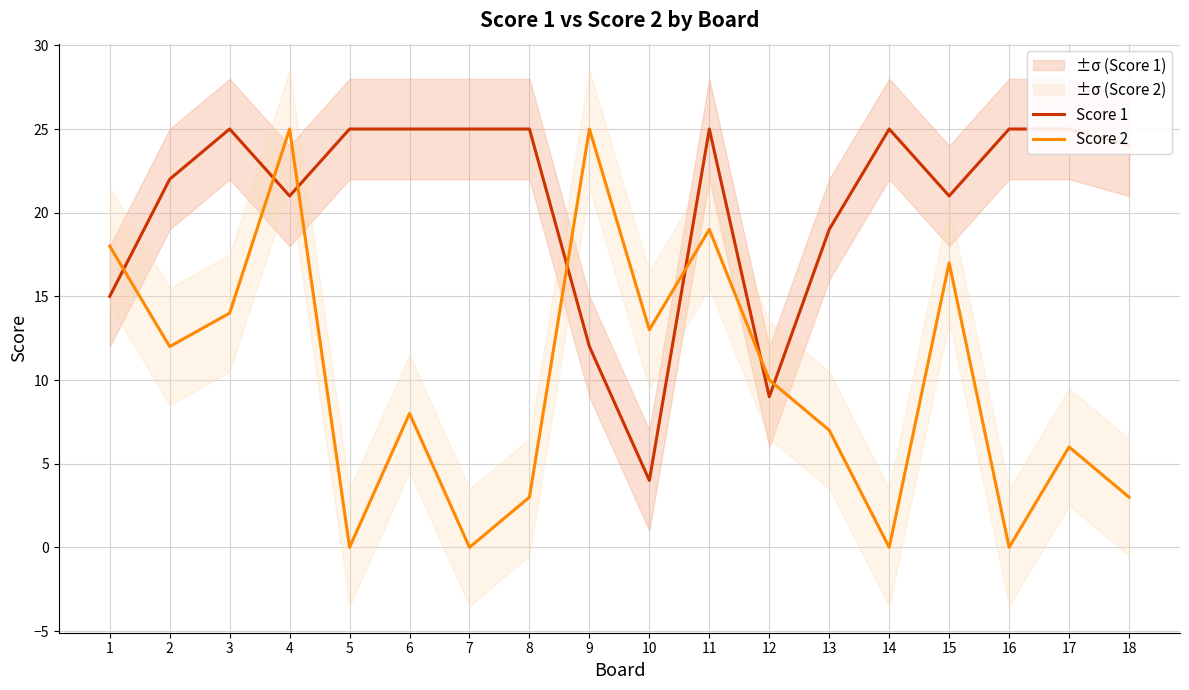

Which series has the largest total across all categories?

Score 1